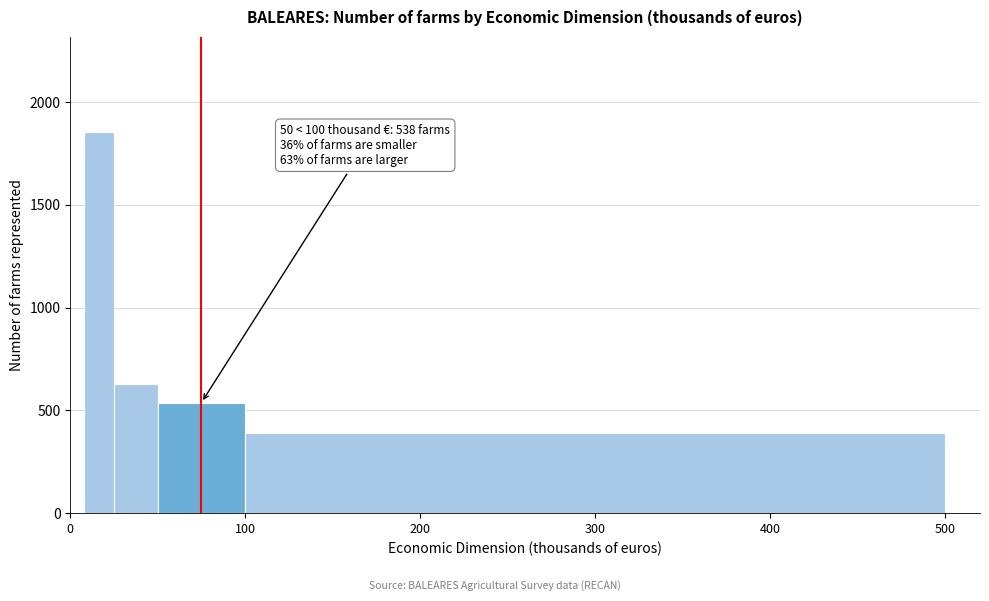

Around what value on the x-axis is the tallest bar? Give the approximate position of its centre, as read against the axis.

20